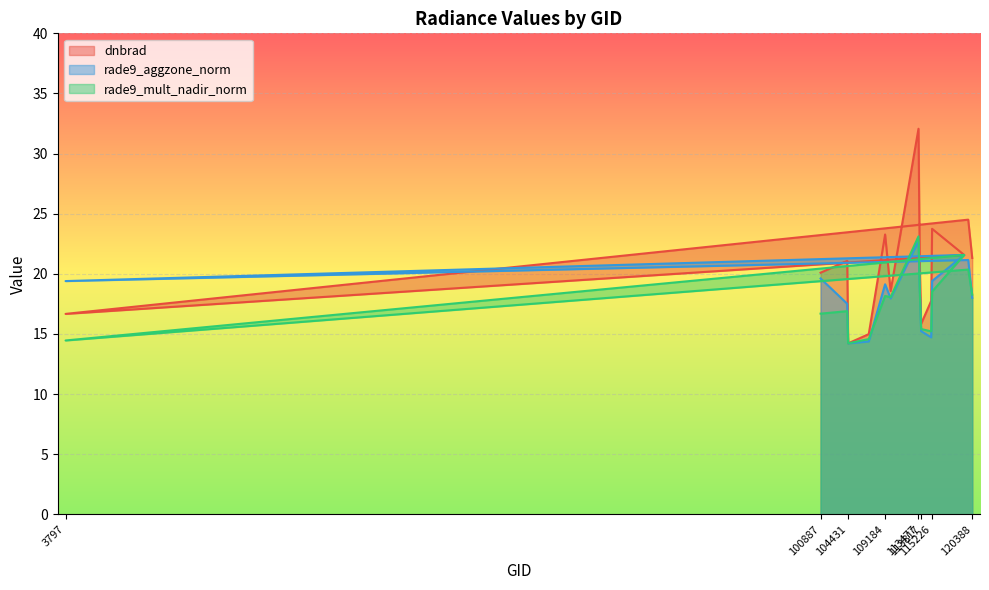

Count the number of categories in the chart.

15